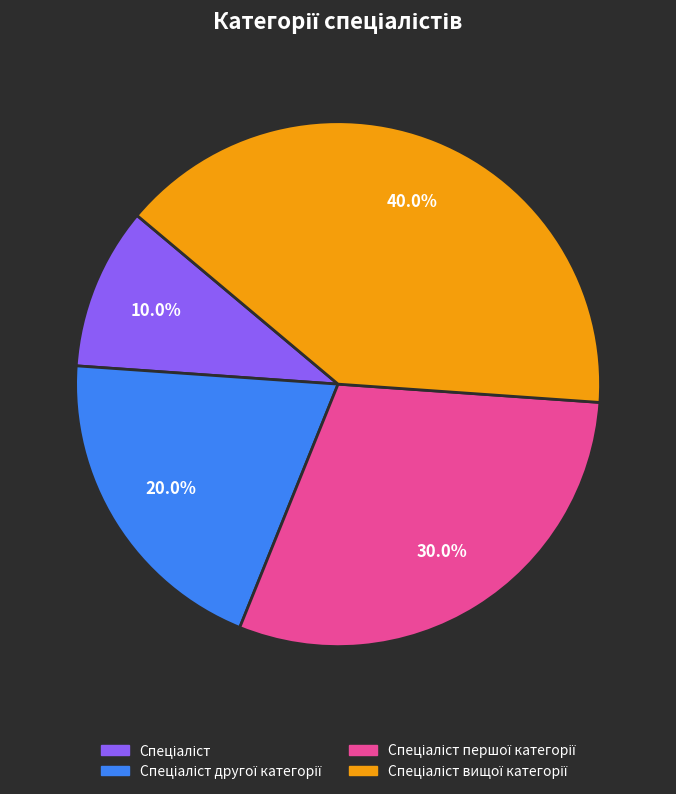

Is there any slice that represents more than half of the pie?

No